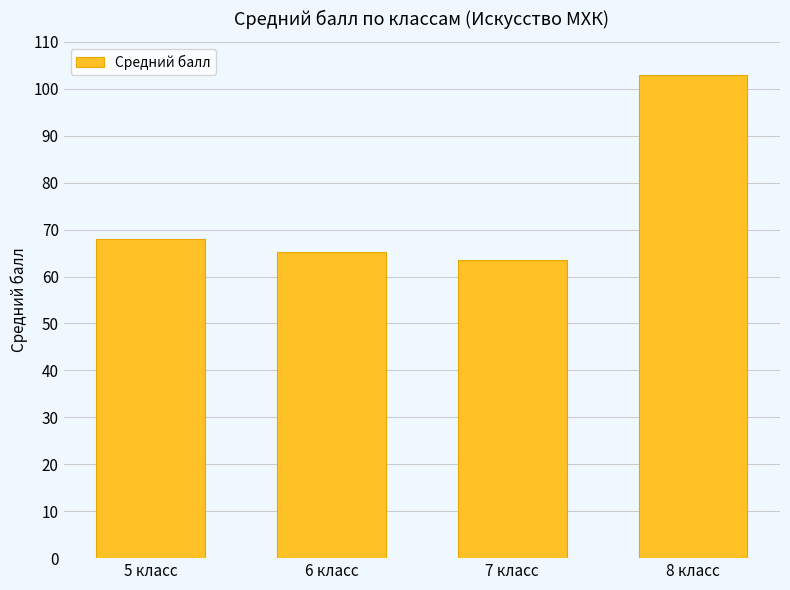

What is the smallest value displayed?

63.5